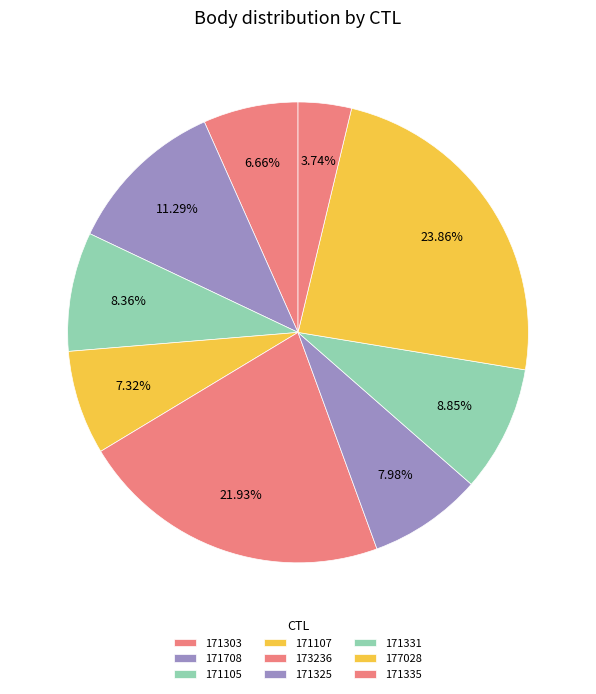

Combined, what portion of the pie is 171303 and 171708?

18.0%